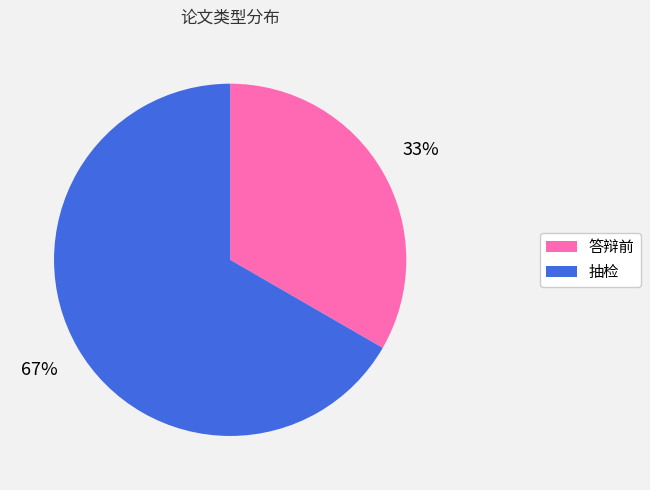

Approximately how many times larger is the value at 抽检 compared to 答辩前?

2.0